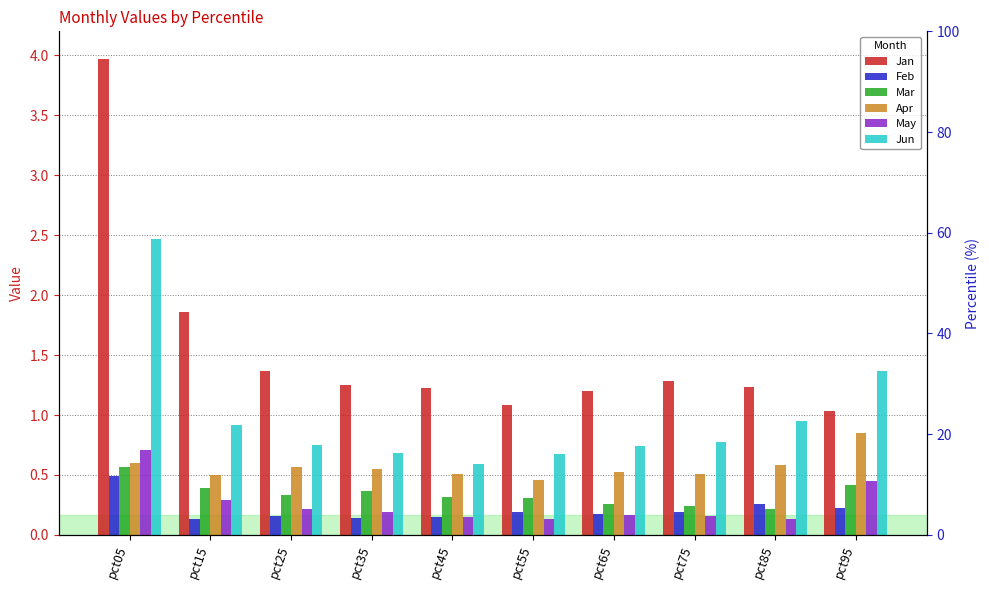

Reading left to right, list all the values displayed in this chart.

Jan: 4.0	1.9	1.4	1.3	1.2	1.1	1.2	1.3	1.2	1.0
Feb: 0.5	0.1	0.2	0.1	0.1	0.2	0.2	0.2	0.3	0.2
Mar: 0.6	0.4	0.3	0.4	0.3	0.3	0.3	0.2	0.2	0.4
Apr: 0.6	0.5	0.6	0.5	0.5	0.5	0.5	0.5	0.6	0.8
May: 0.7	0.3	0.2	0.2	0.2	0.1	0.2	0.2	0.1	0.4
Jun: 2.5	0.9	0.7	0.7	0.6	0.7	0.7	0.8	0.9	1.4